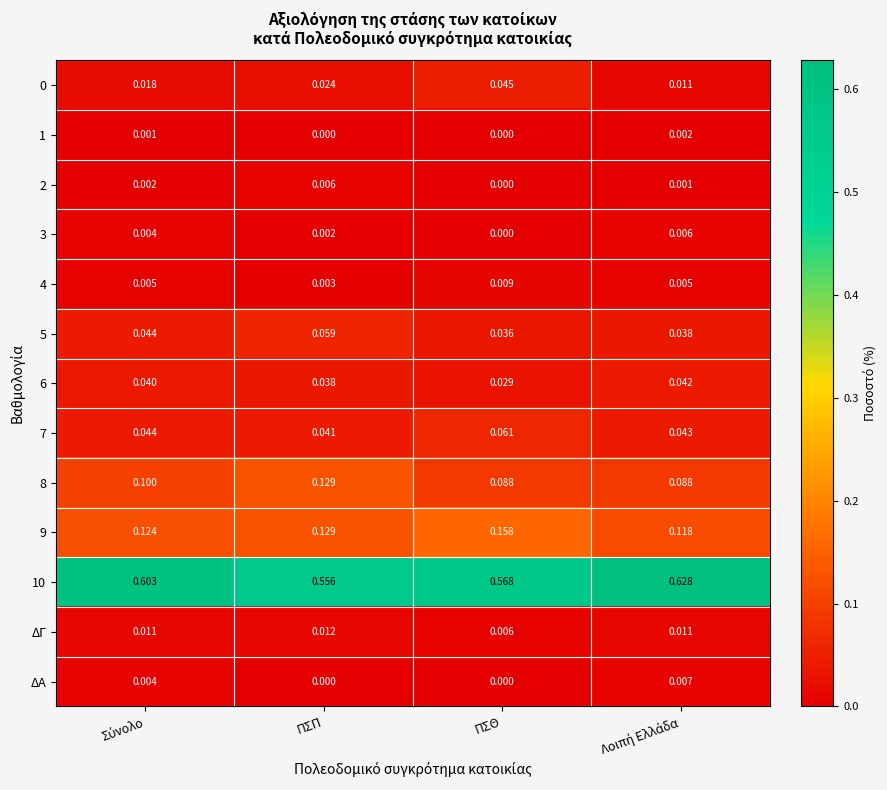

At which label does 2 reach its minimum?

ΠΣΘ